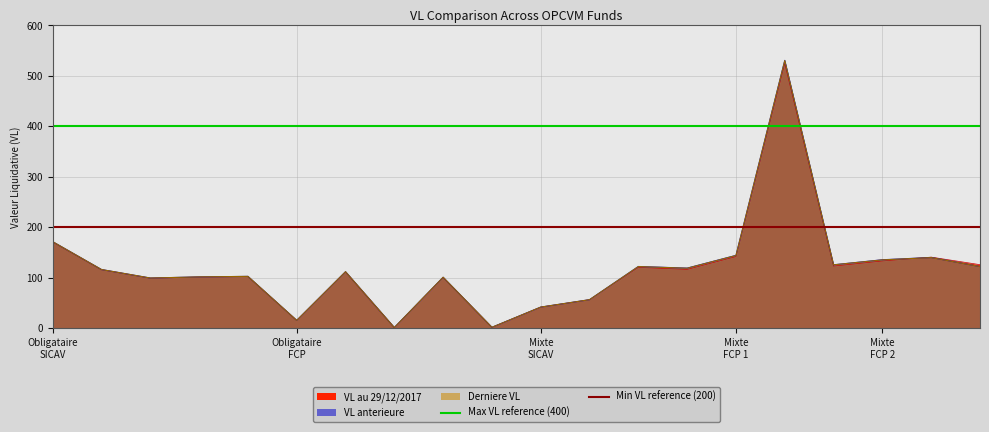

The Max VL reference (400) series shows 247 at Obligataire
SICAV. True or false?

False